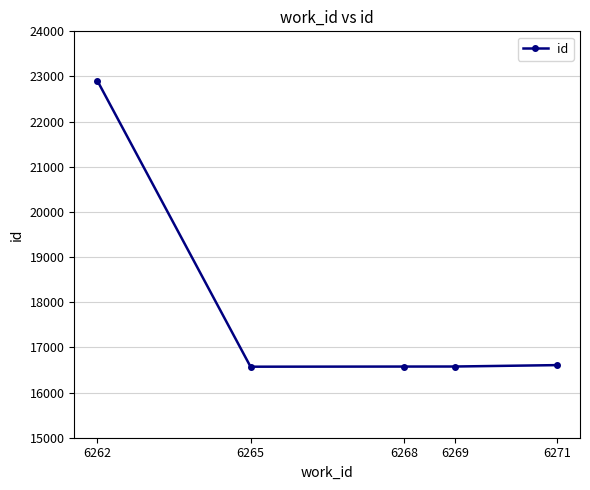

Between 6269 and 6262, which is larger?

6262